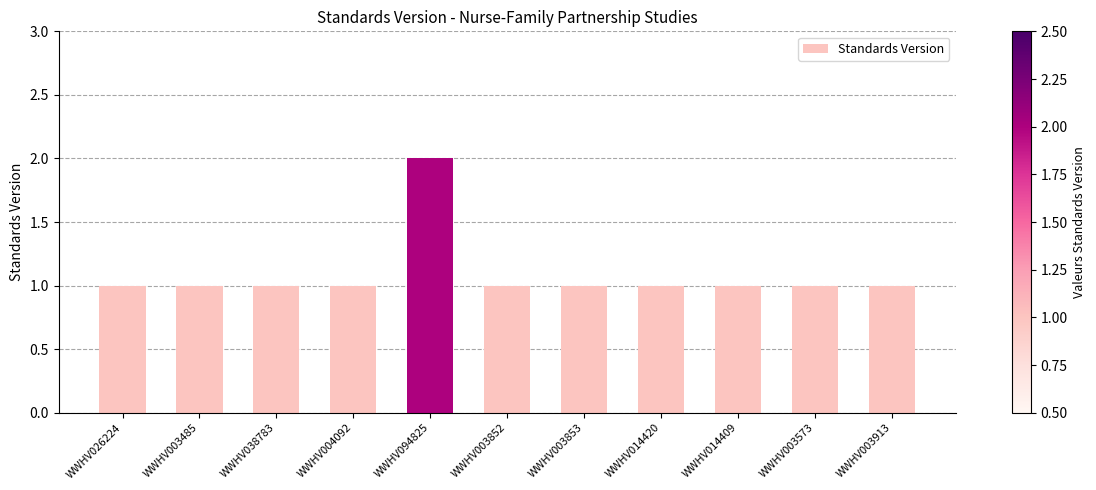

Approximately how many times larger is the value at WWHV003913 compared to WWHV026224?

1.0